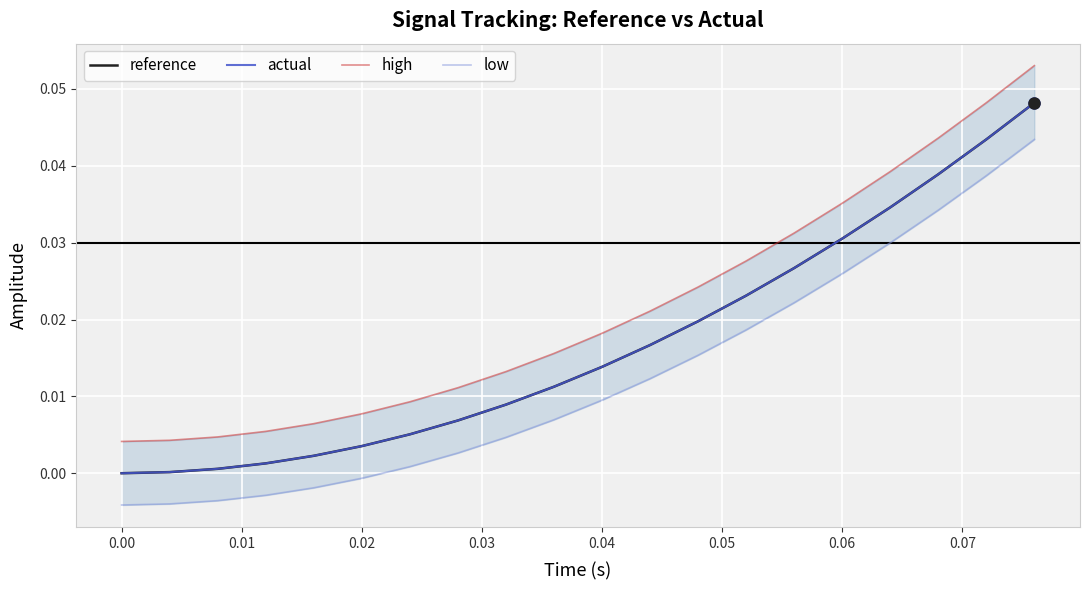

What is the sum of all high values?

0.4